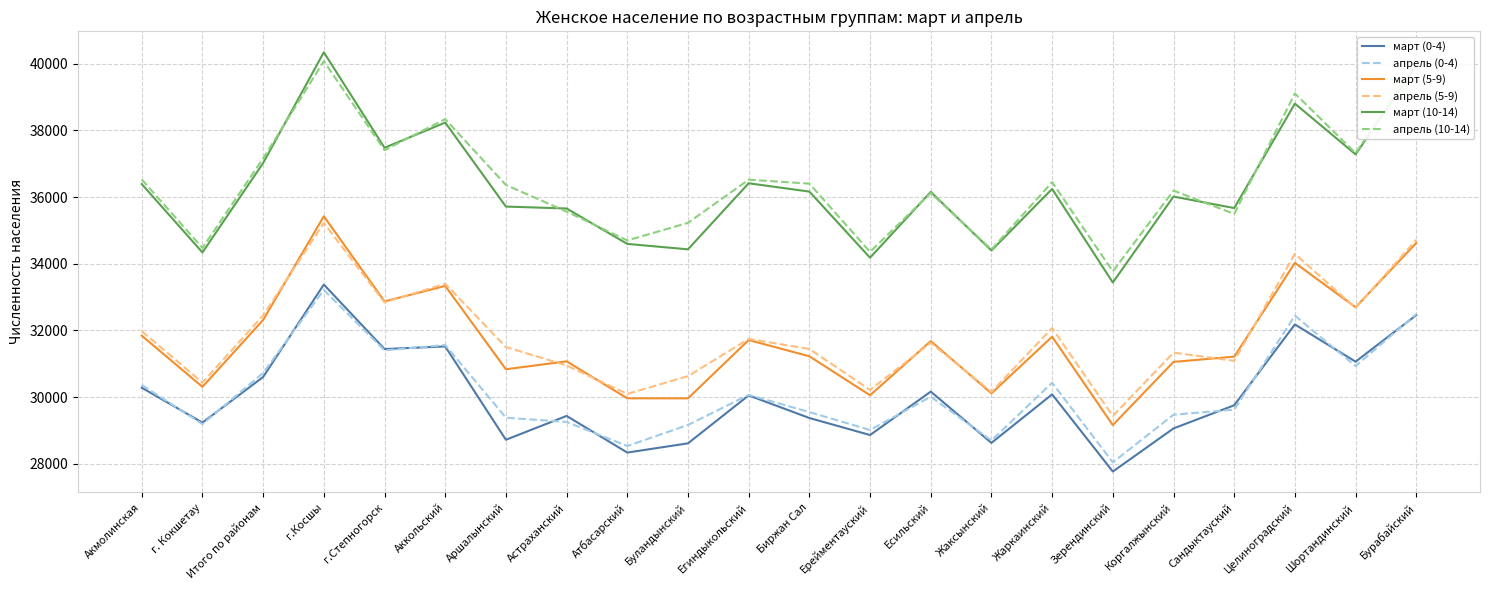

At which category is the sum across all series the highest?

г.Косшы